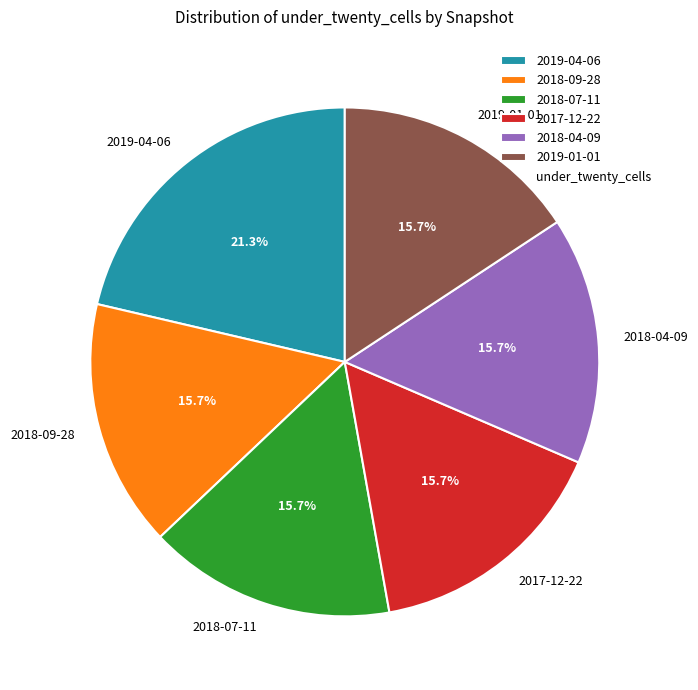

Which category has the biggest portion of the pie?

2019-04-06